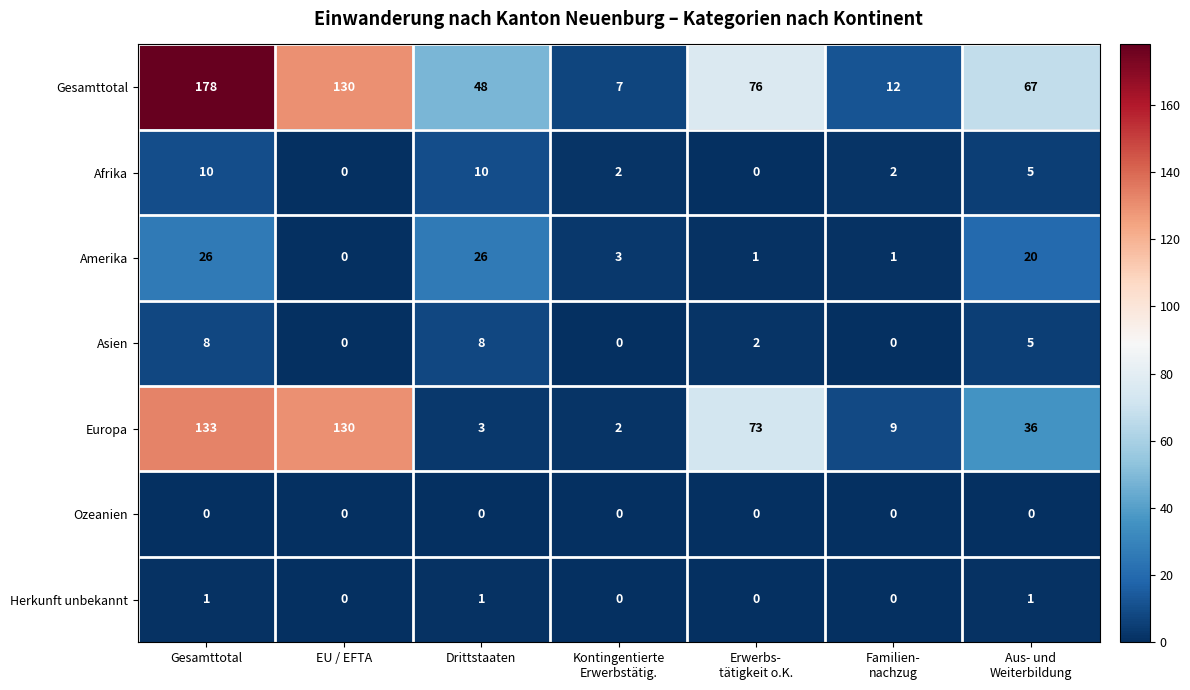

What is the highest value of the Asien series?

8